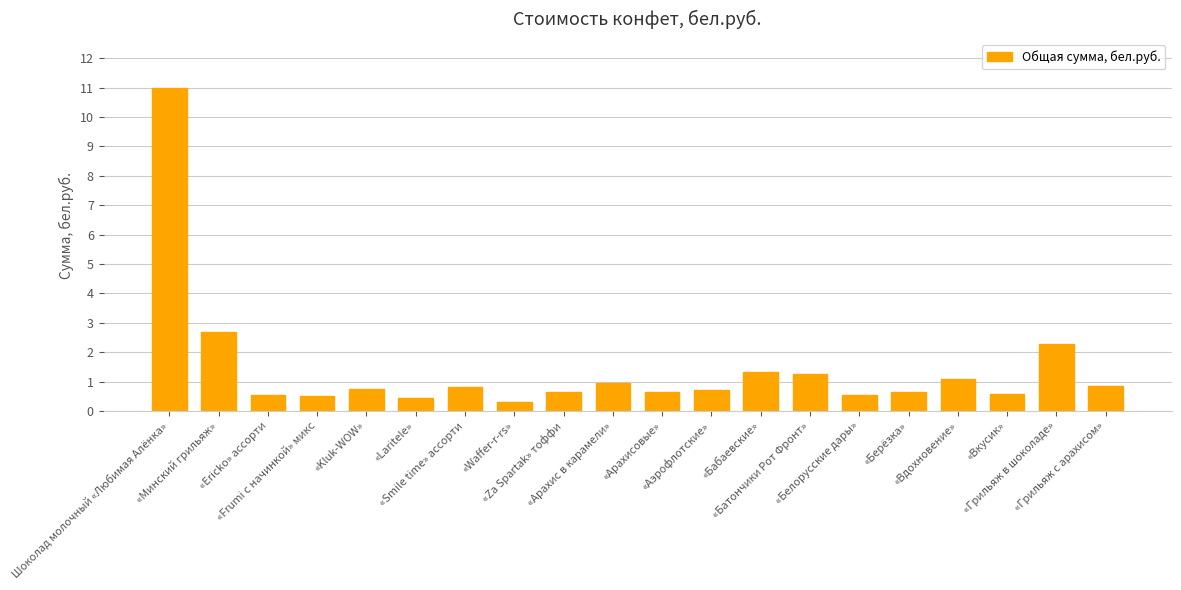

Read the value at «Smile time» ассорти.

0.8